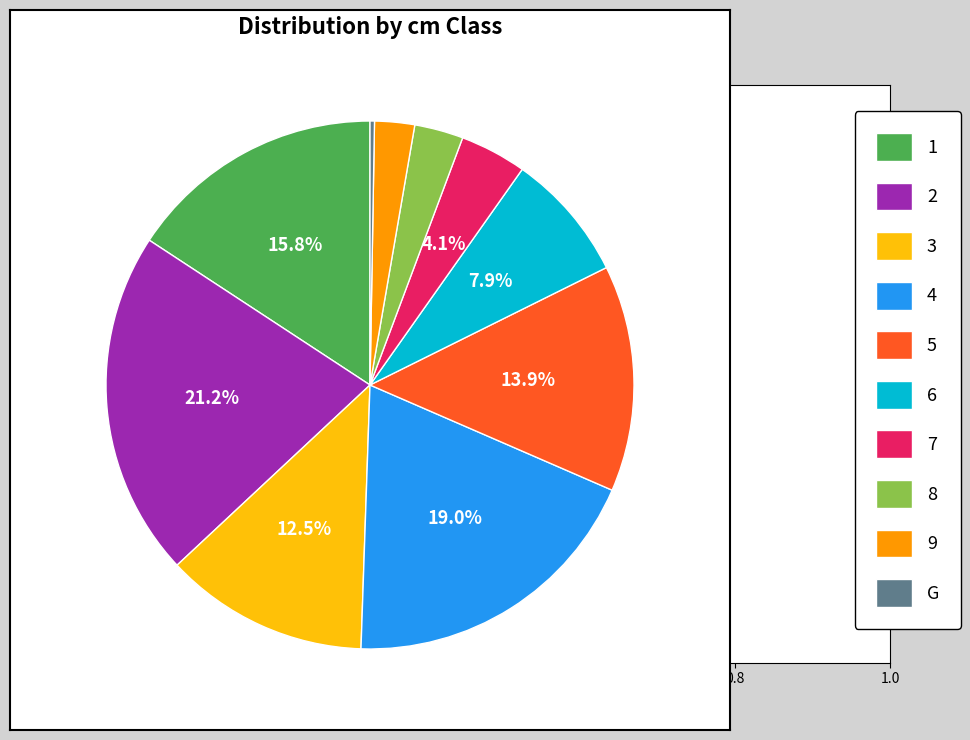

Combined, do 3 and 4 account for over 50%?

No